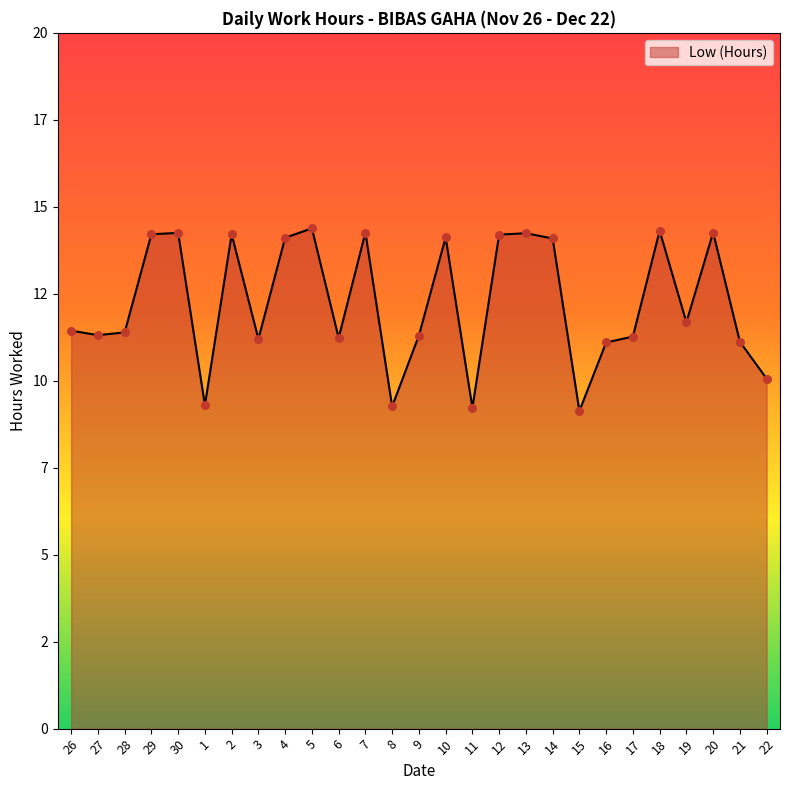

What is the ratio of the value at 30 to the value at 9?

1.3